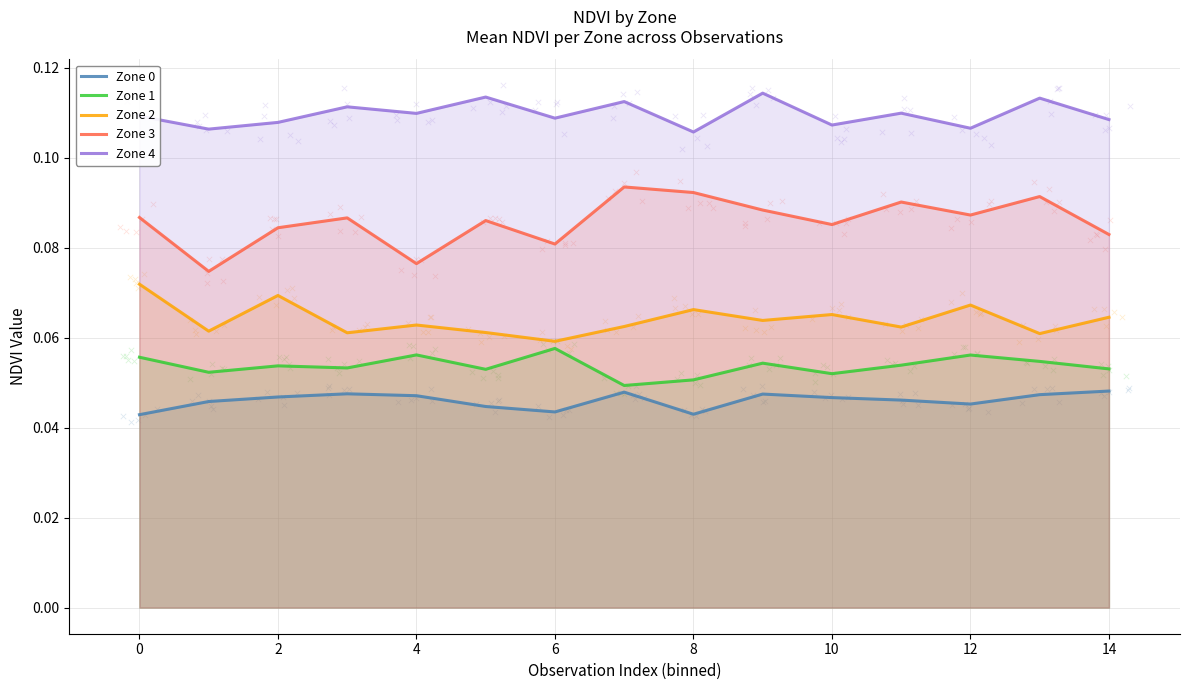

Which series reaches the maximum Y coordinate?

Zone 4